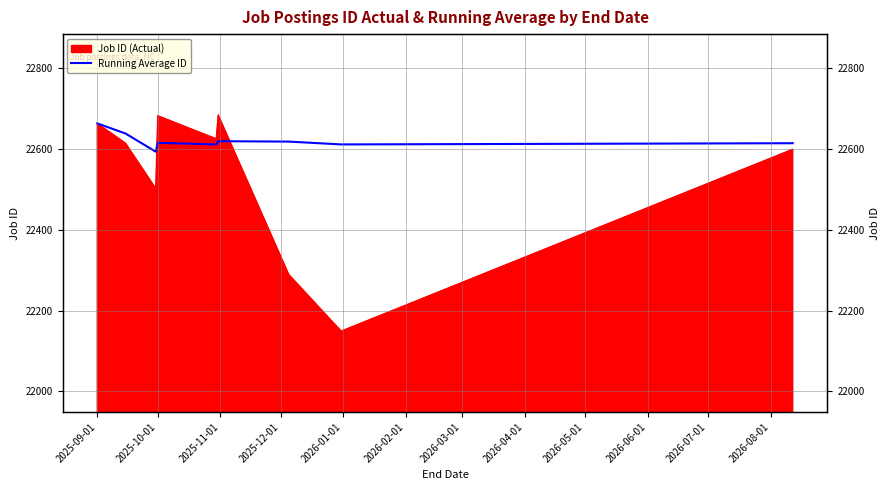

What is the label of the 4th point from the left?

2025-10-01